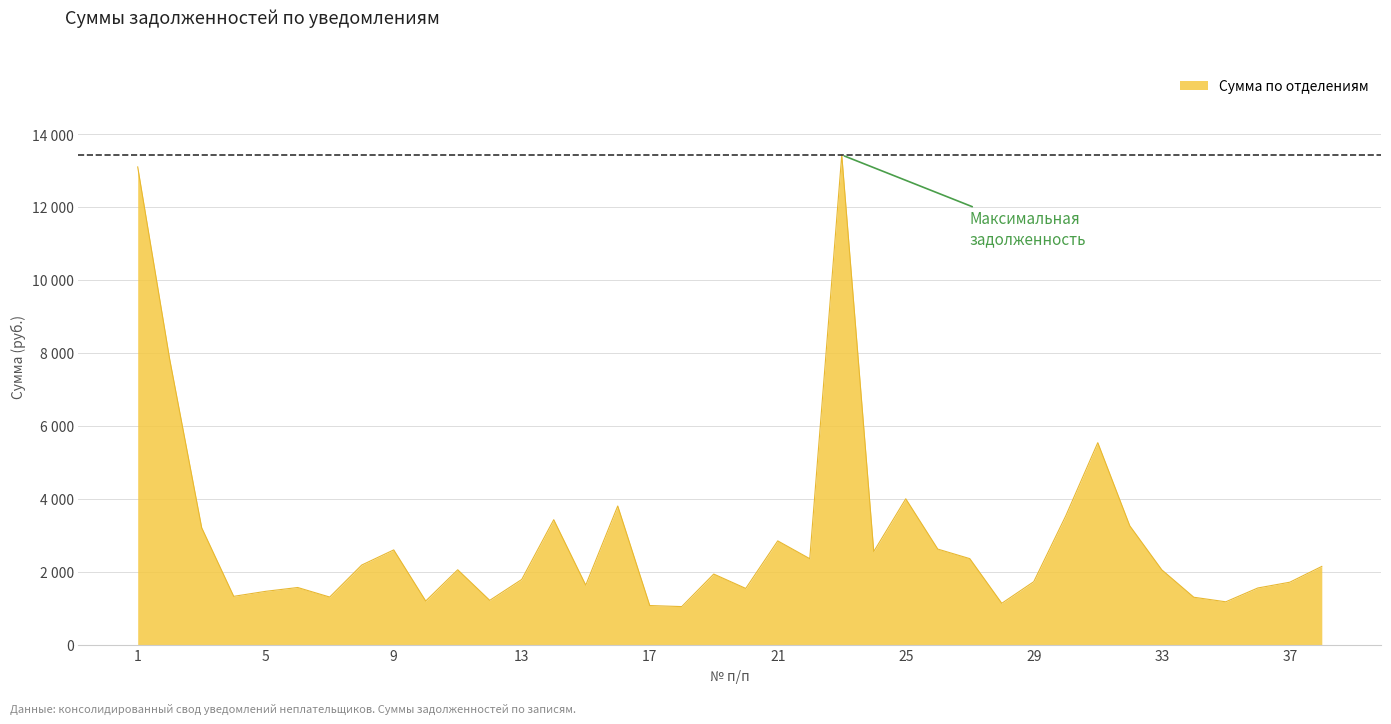

What is the smallest value displayed?

1040.5